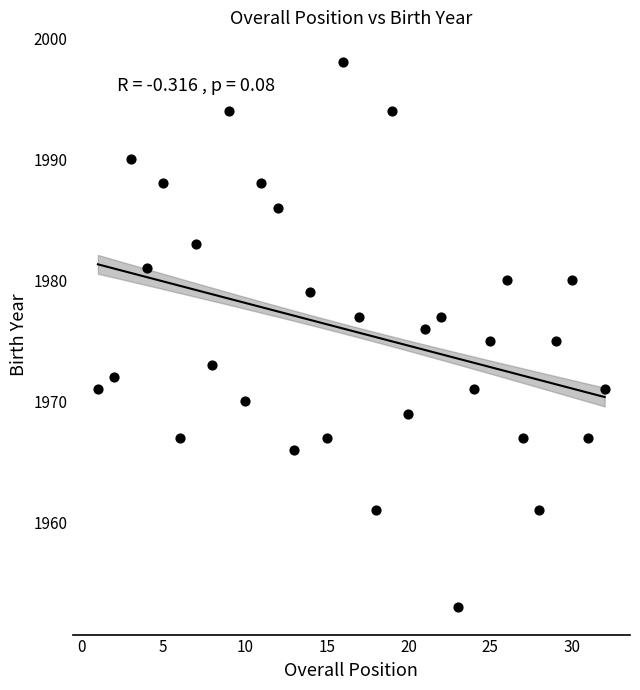

What is the range of Y values (max minus min)?

45